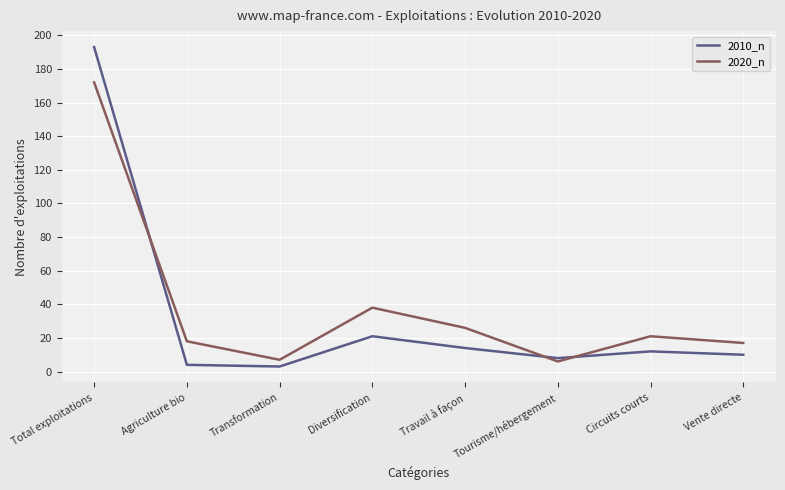

What is the difference between the highest and lowest values at Circuits courts?

9